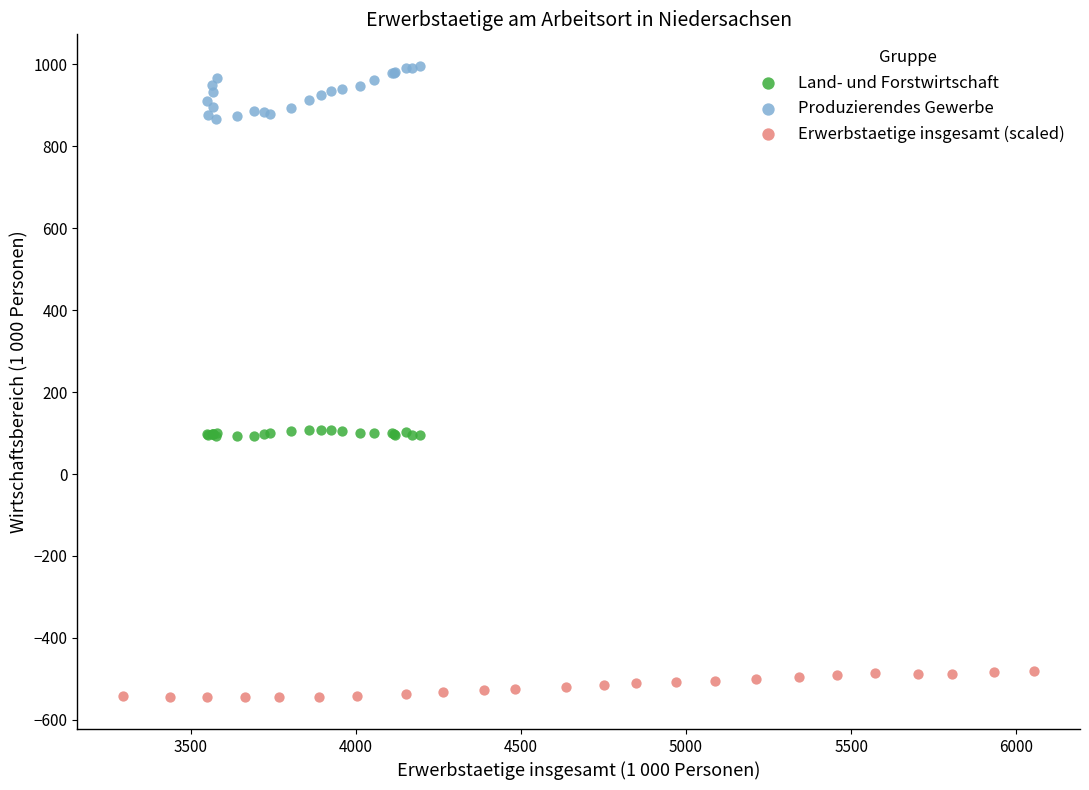

Which series has the largest Y range (max minus min)?

Produzierendes Gewerbe